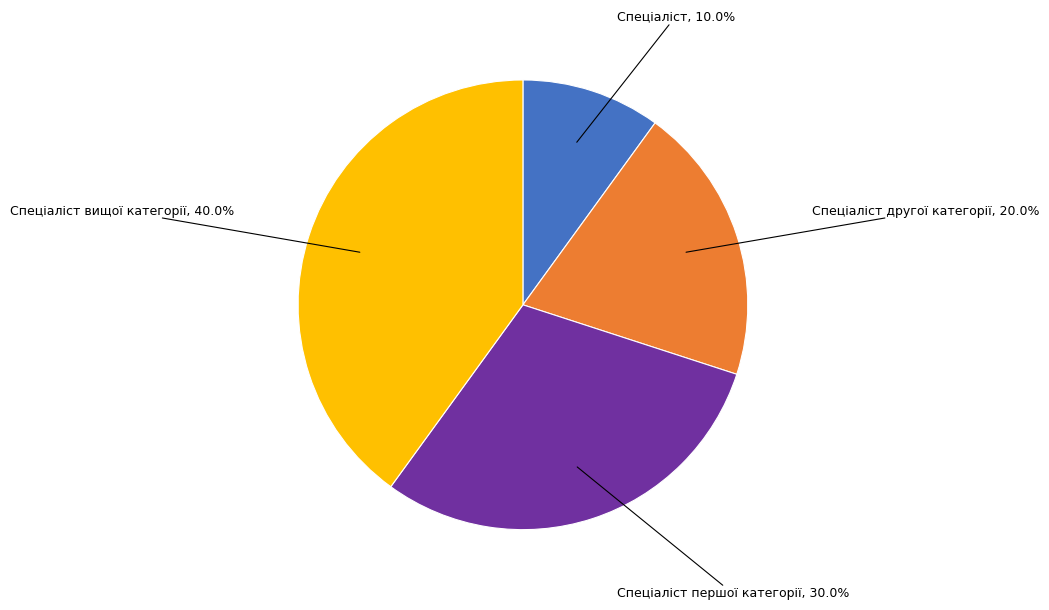

Rank the categories by value from lowest to highest.

Спеціаліст, Спеціаліст другої категорії, Спеціаліст першої категорії, Спеціаліст вищої категорії